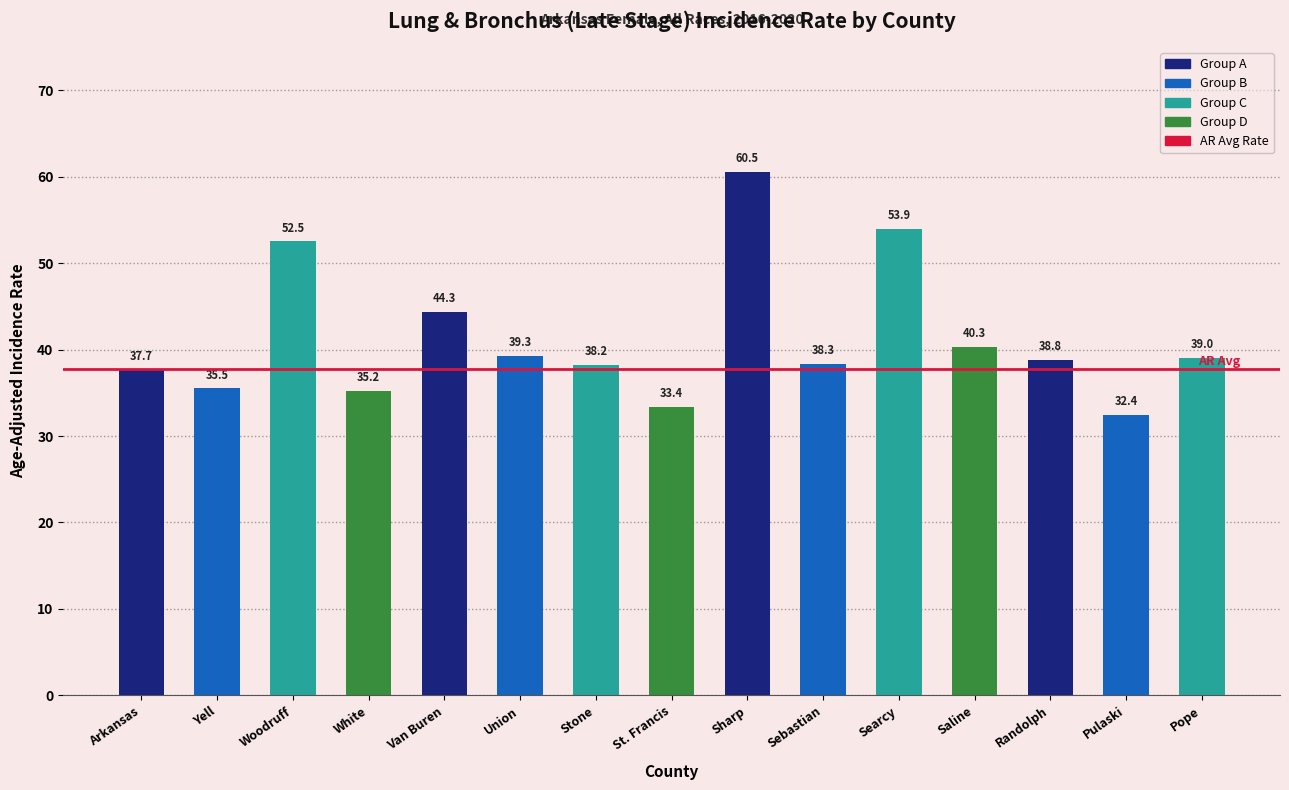

What is the smallest value displayed?

32.4